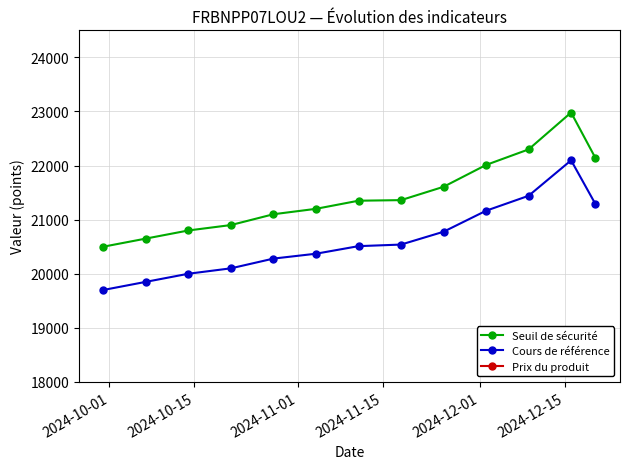

True or false: Seuil de sécurité has more than 0 interior local peaks.

True